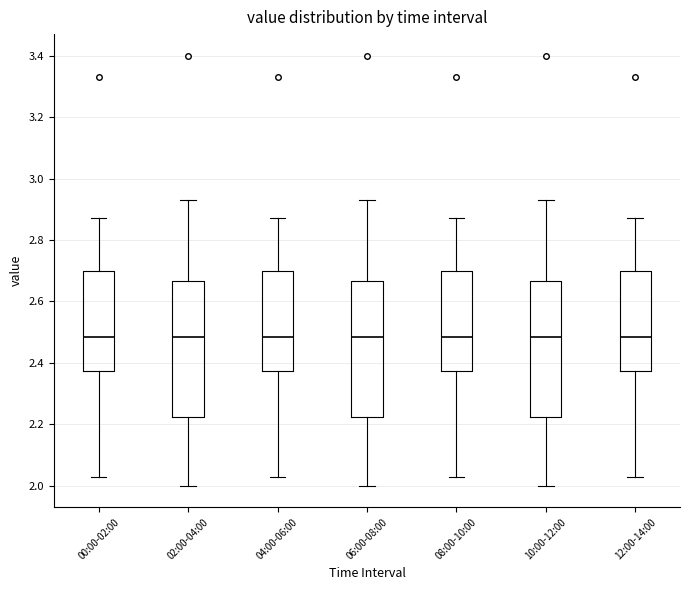

Reading left to right, transcribe this box plot: for each box, give where its median line is, the range the box spans, and where its two whiskers end, as read against the y-axis. The values are not printed on the chart, so give them approximately, as read against the axis.

00:00-02:00: median 2.48, box 2.38 to 2.70, whiskers 2.04 to 2.88
02:00-04:00: median 2.48, box 2.22 to 2.66, whiskers 2.00 to 2.94
04:00-06:00: median 2.48, box 2.38 to 2.70, whiskers 2.04 to 2.88
06:00-08:00: median 2.48, box 2.22 to 2.66, whiskers 2.00 to 2.94
08:00-10:00: median 2.48, box 2.38 to 2.70, whiskers 2.04 to 2.88
10:00-12:00: median 2.48, box 2.22 to 2.66, whiskers 2.00 to 2.94
12:00-14:00: median 2.48, box 2.38 to 2.70, whiskers 2.04 to 2.88